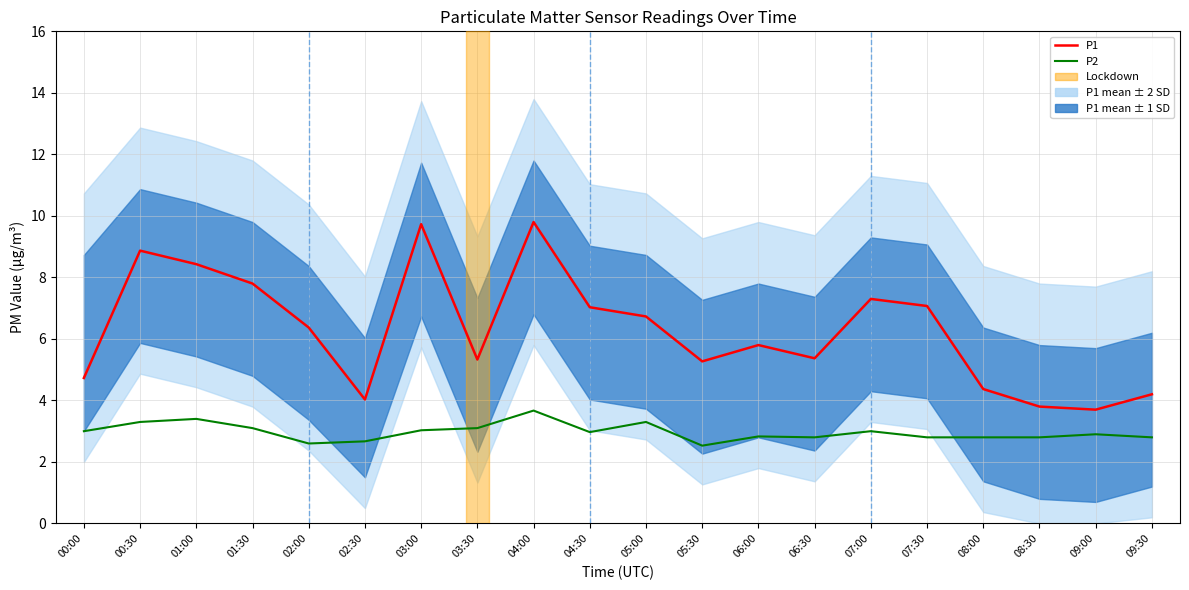

Reading left to right, transcribe all the data shown in this chart.

P1: 4.7	8.9	8.4	7.8	6.4	4.0	9.7	5.3	9.8	7.0	6.7	5.3	5.8	5.4	7.3	7.1	4.4	3.8	3.7	4.2
P2: 3.0	3.3	3.4	3.1	2.6	2.7	3.0	3.1	3.7	3.0	3.3	2.5	2.8	2.8	3.0	2.8	2.8	2.8	2.9	2.8